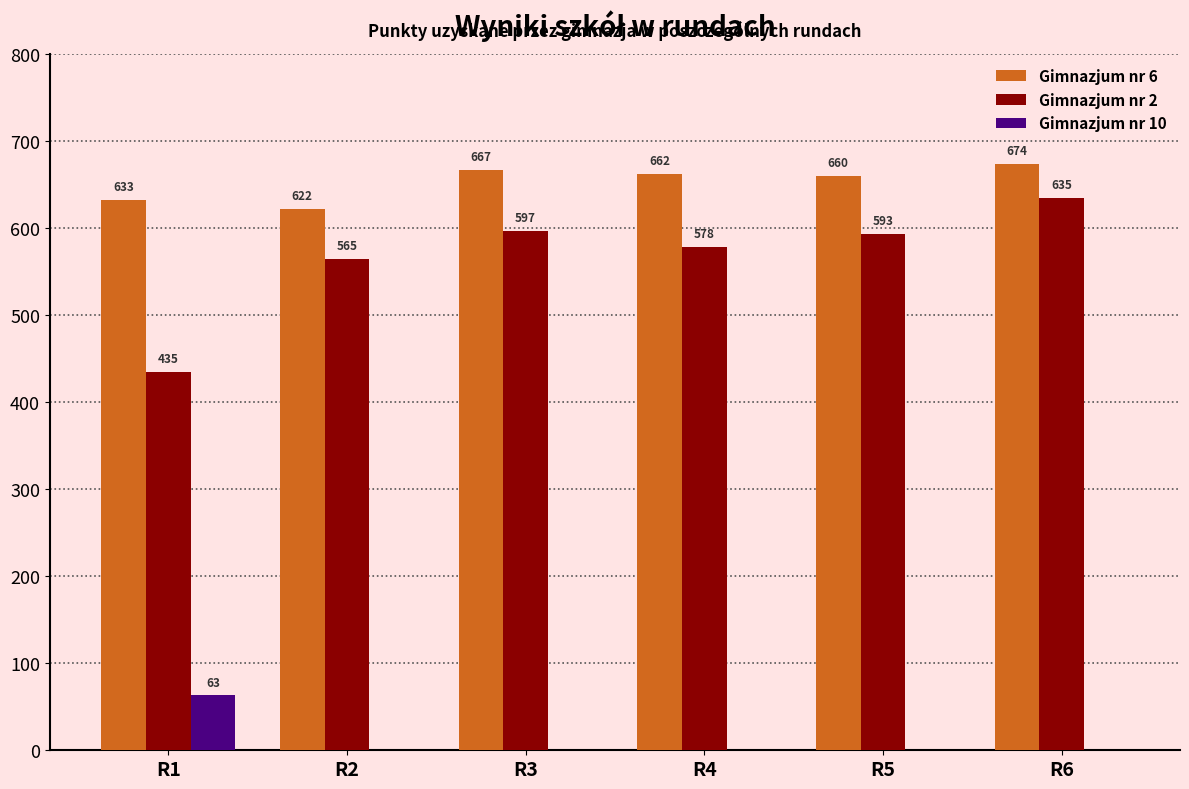

Which category has the highest value across all series?

R6